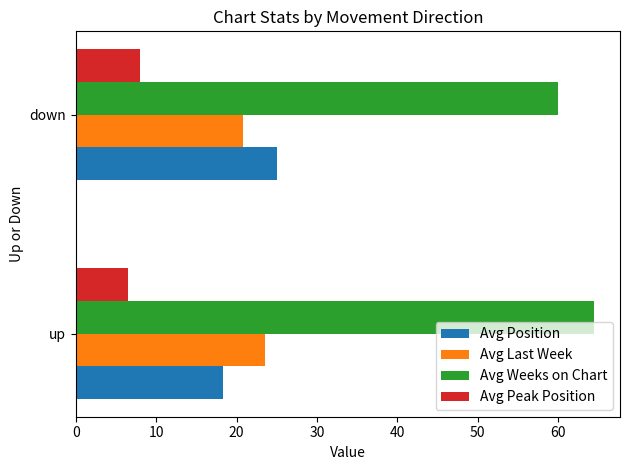

How many distinct data groups are displayed?

4